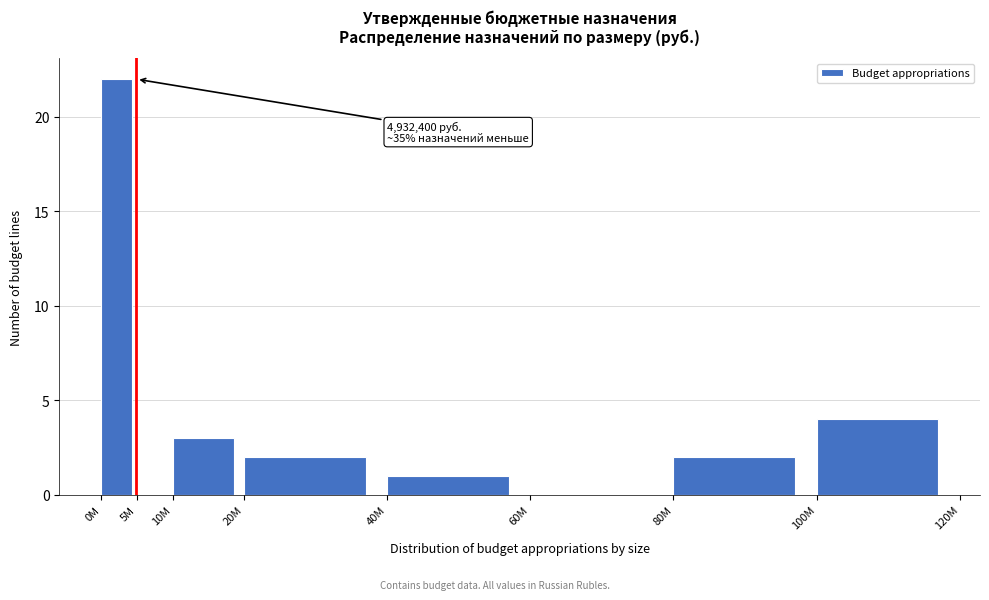

Reading right to left, list all the values displayed in this chart.

100M=4	80M=2	60M=0	40M=1	20M=2	10M=3	5M=0	0M=22